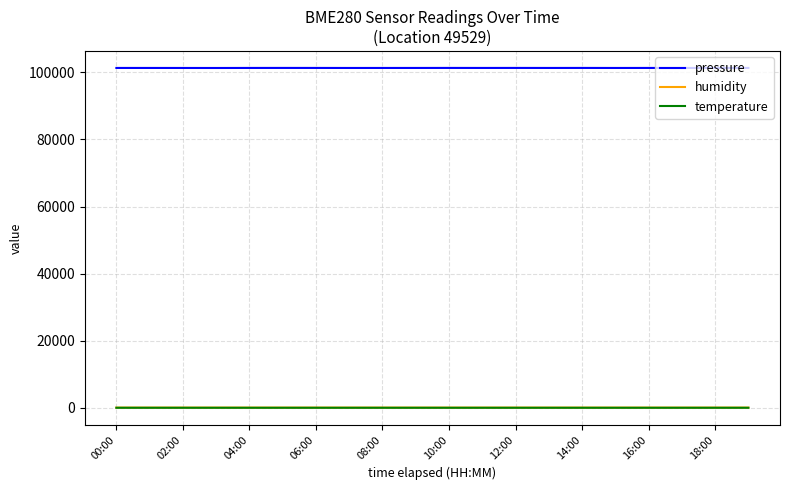

Which series has the widest spread of values?

pressure